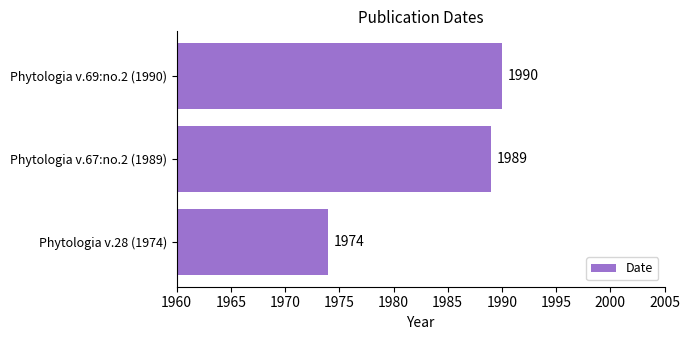

Is it true that the value at Phytologia v.28 (1974) is 881?

False